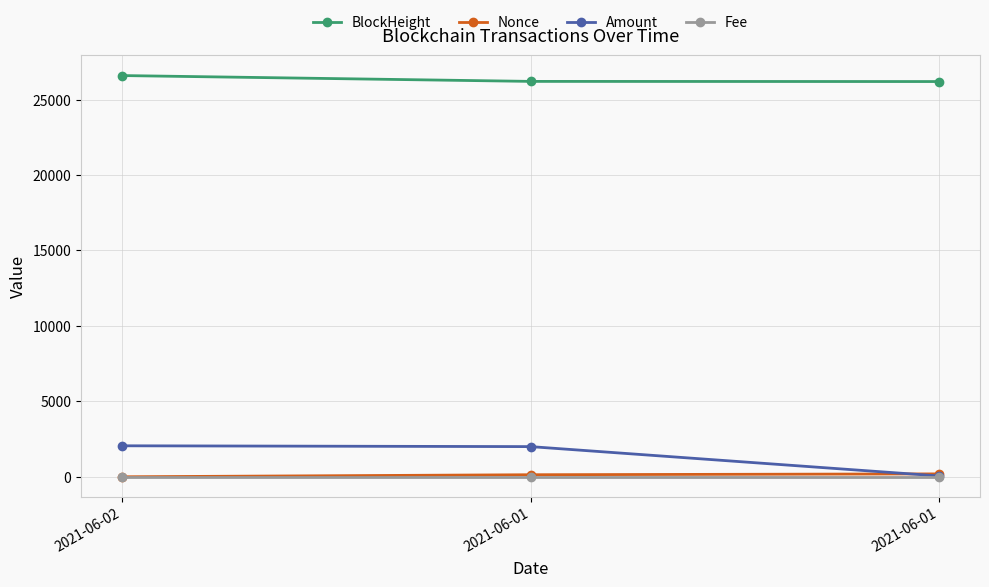

At 2021-06-02, list the series in order from smallest to largest.

Nonce, Fee, Amount, BlockHeight